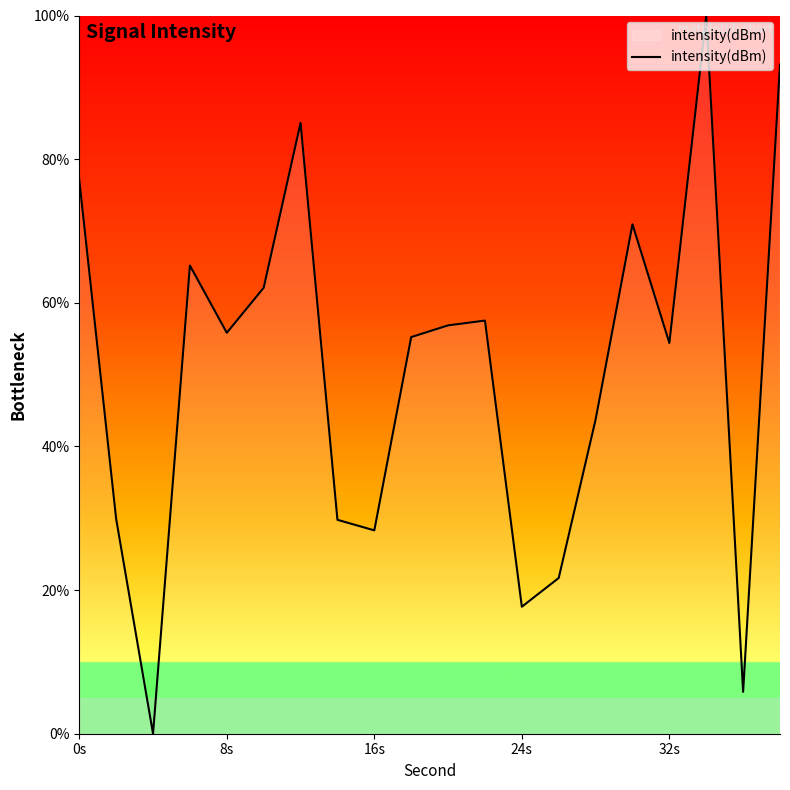

What is the difference between the maximum and minimum values?

100.0